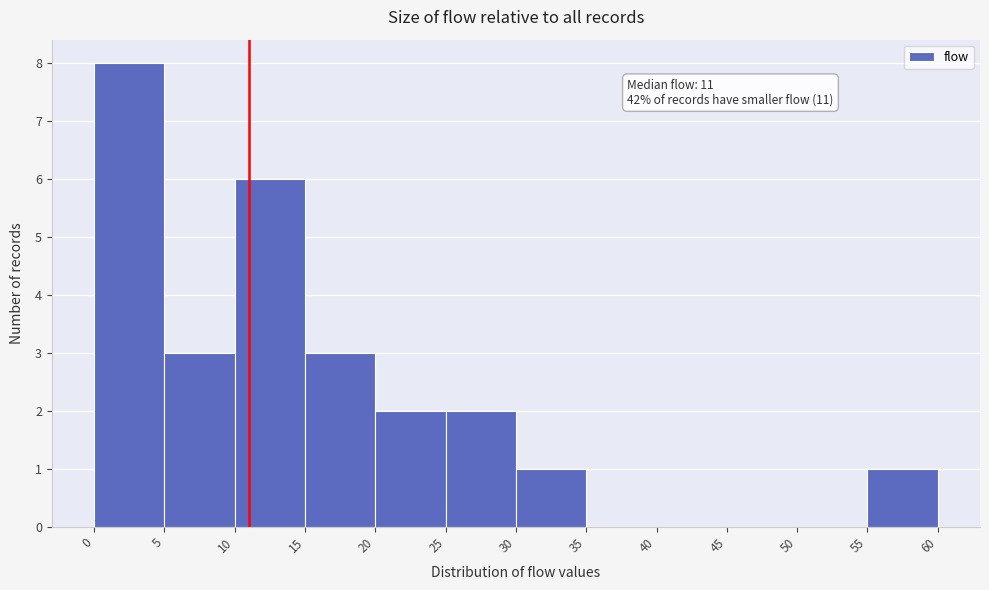

Which range on the x-axis has the tallest bar?

0 to 5